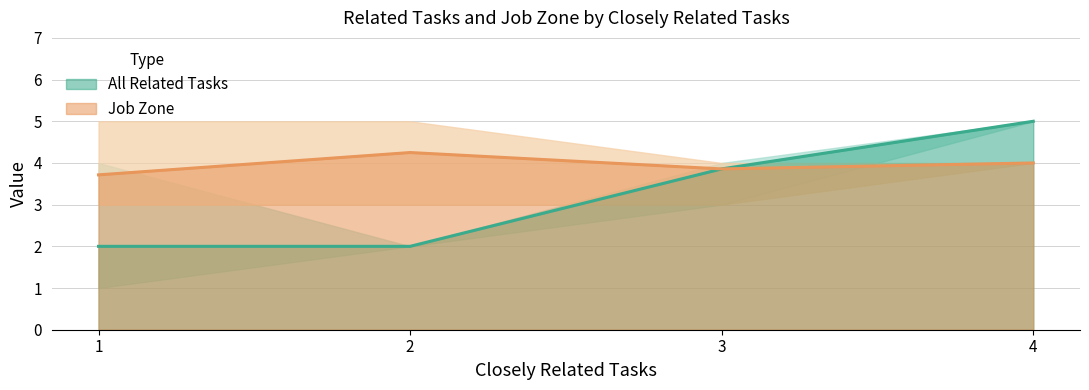

Is it true that the value at 2 is 0.8?

False